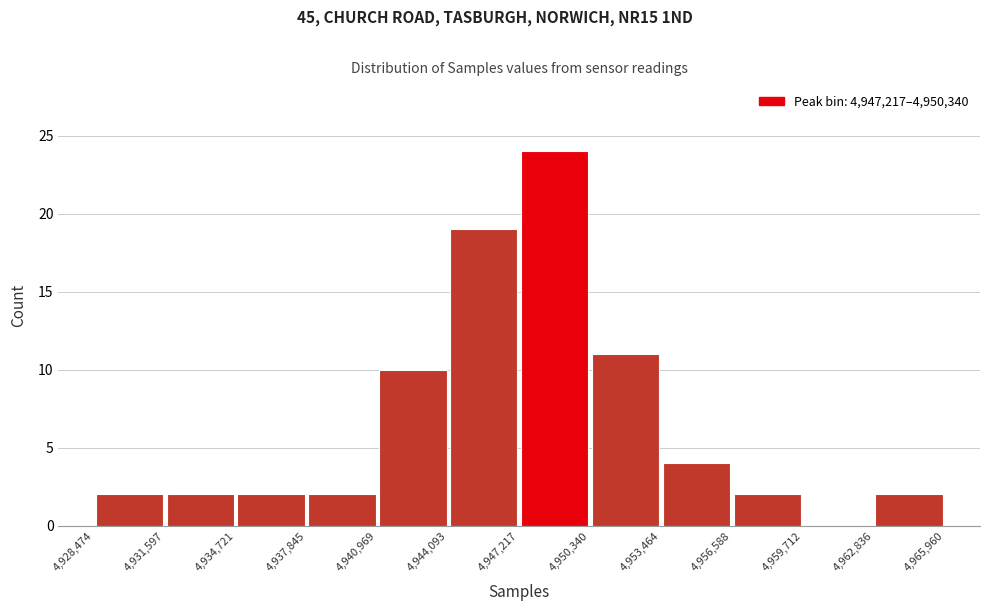

Reading left to right, transcribe this chart: for each bar, give the range it covers on the x-axis and its height. The values are not printed on the chart, so give them approximately, as read against the axis.

4,928,474 to 4,931,597: 2
4,931,597 to 4,934,721: 2
4,934,721 to 4,937,845: 2
4,937,845 to 4,940,969: 2
4,940,969 to 4,944,093: 10
4,944,093 to 4,947,217: 19
4,947,217 to 4,950,340: 24
4,950,340 to 4,953,464: 11
4,953,464 to 4,956,588: 4
4,956,588 to 4,959,712: 2
4,959,712 to 4,962,836: 0
4,962,836 to 4,965,960: 2